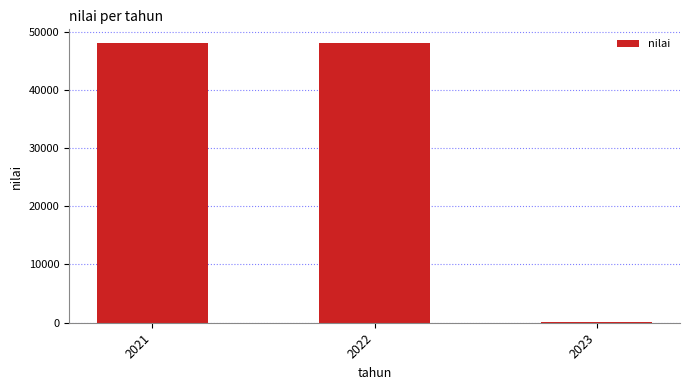

True or false: the data shows 16843.1 at 2021.

False